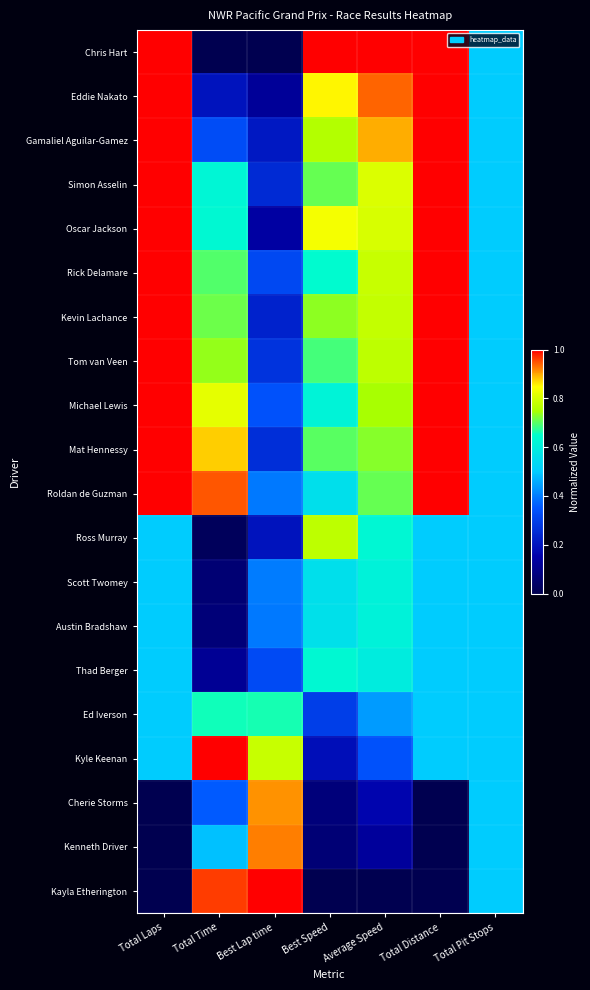

What is the spread (max minus min) of values at Total Laps?

1.0